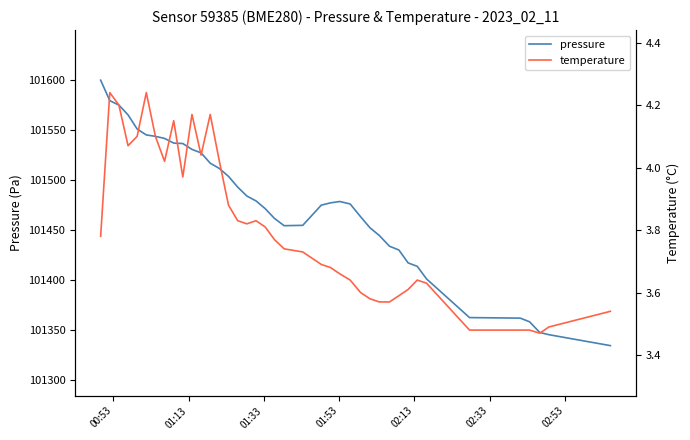

What is the value of the pressure point at the 2nd from the left?

101579.1